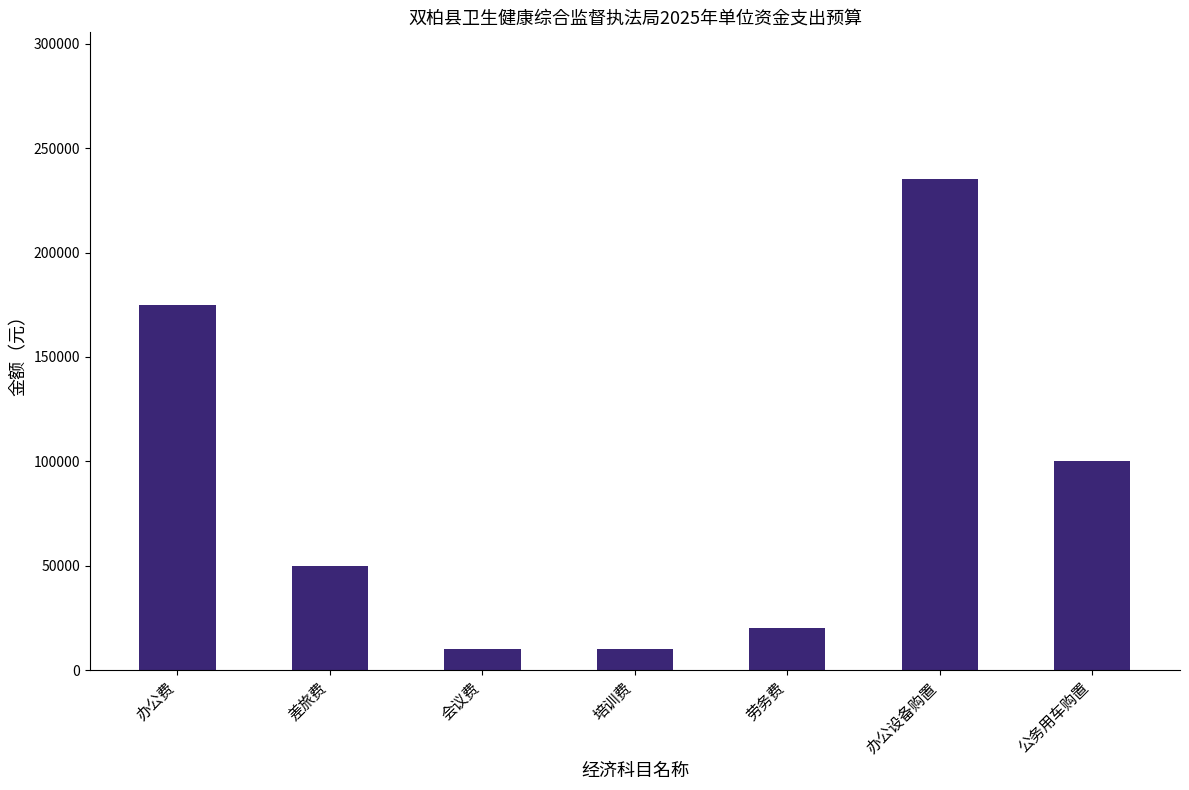

The value at 公务用车购置 is 100000. True or false?

True